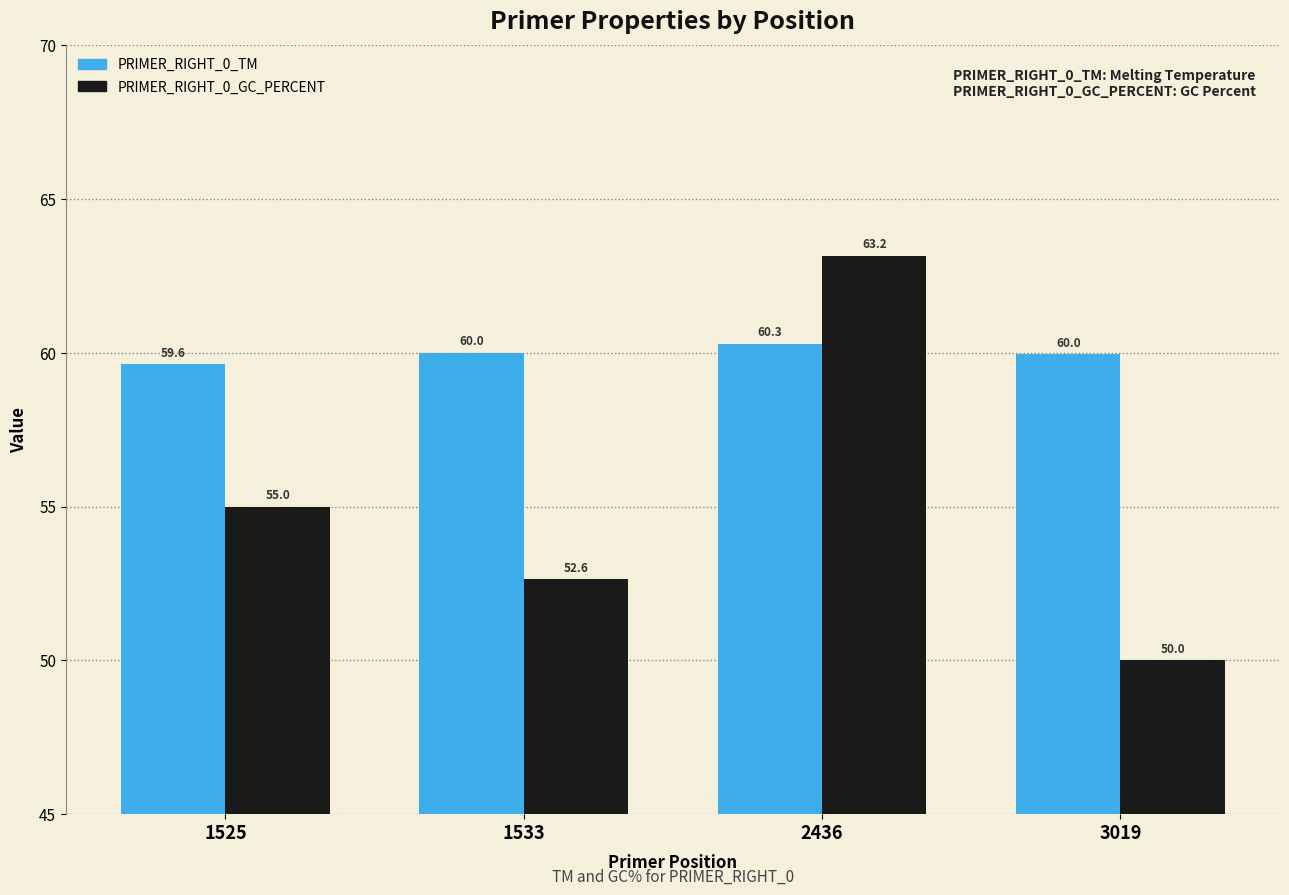

At which category does the chart reach its peak across all series?

2436